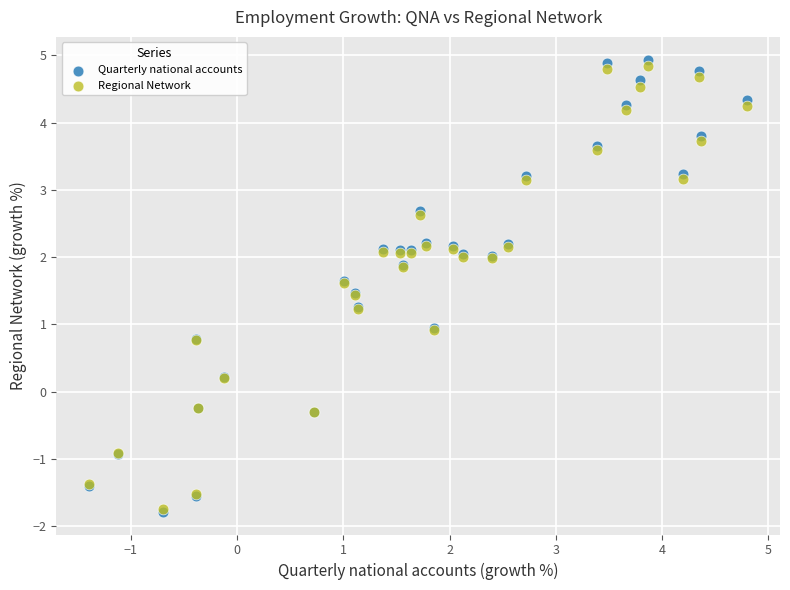

What are all the series names shown in the legend?

Quarterly national accounts, Regional Network